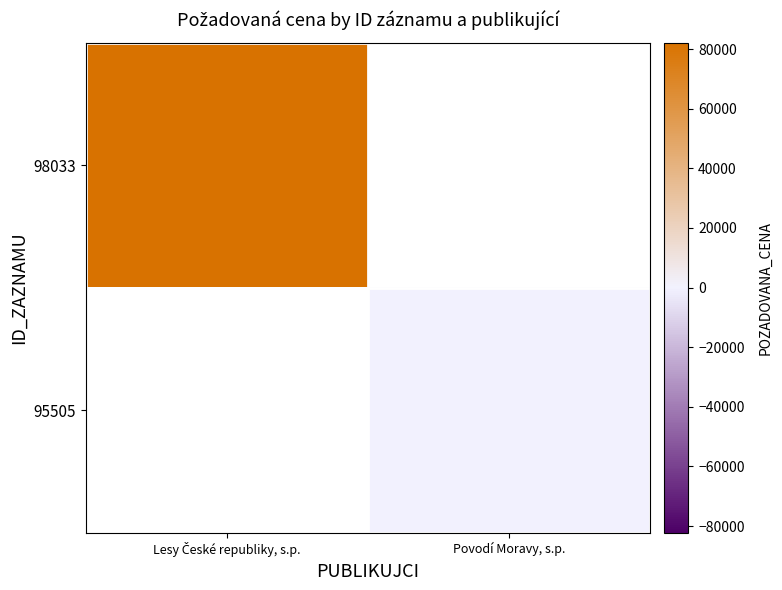

List the labels in order of 95505 value, smallest first.

Lesy České republiky, s.p., Povodí Moravy, s.p.